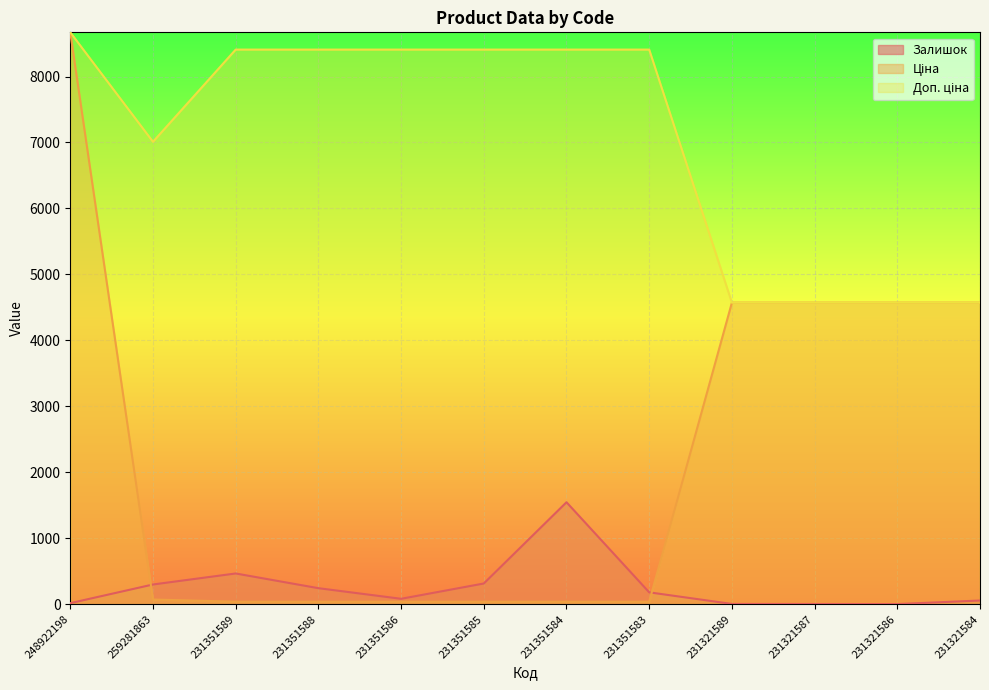

Which series has the widest spread of values?

Ціна